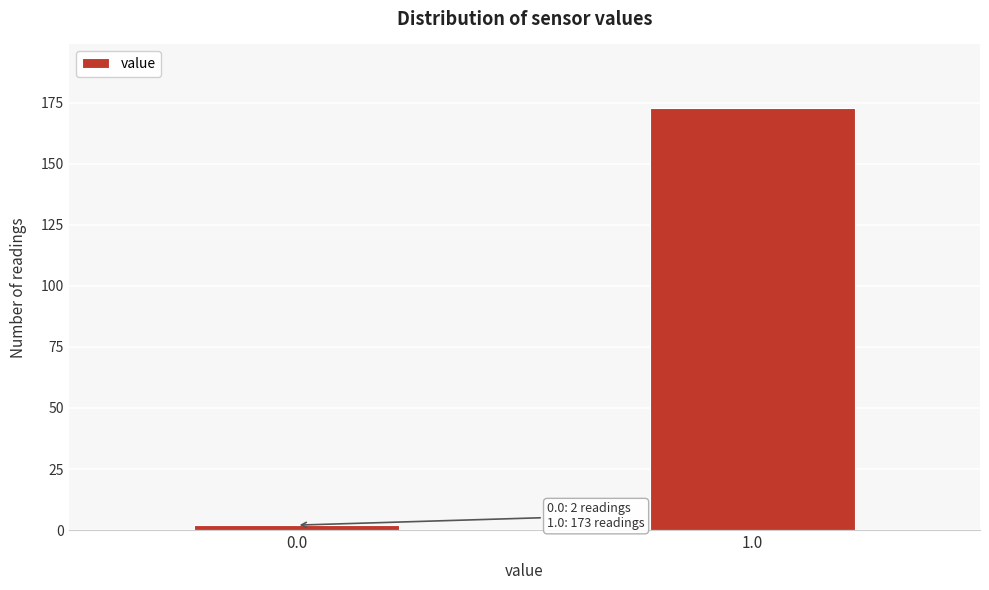

Reading left to right, extract all data points from this chart.

2	173